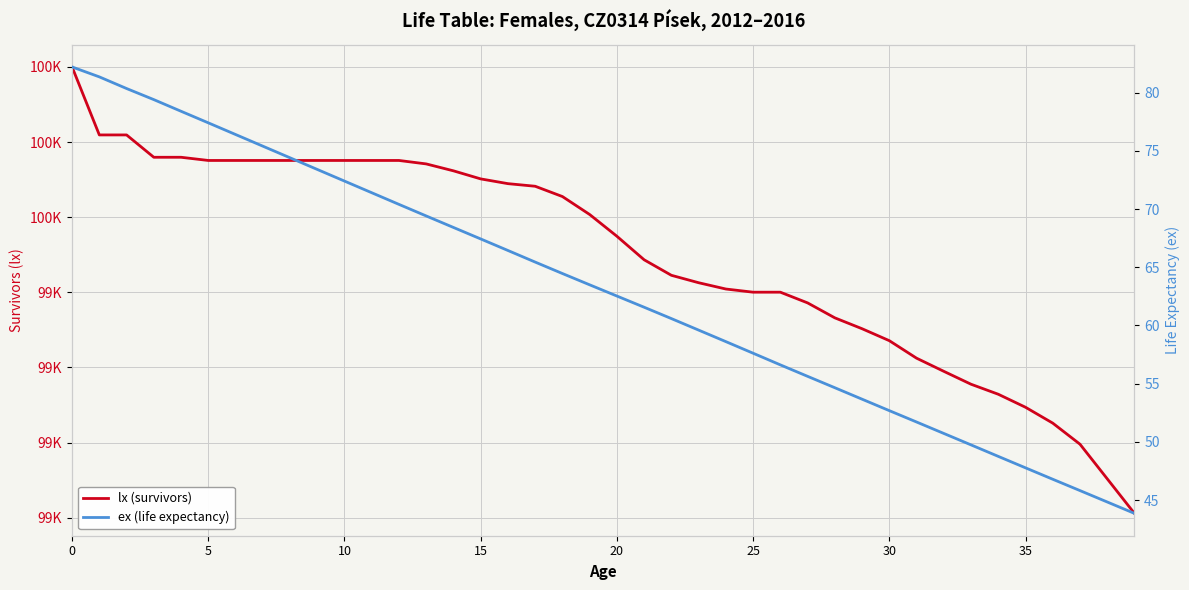

True or false: lx (survivors) has a value of 154294.7 at 27.

False